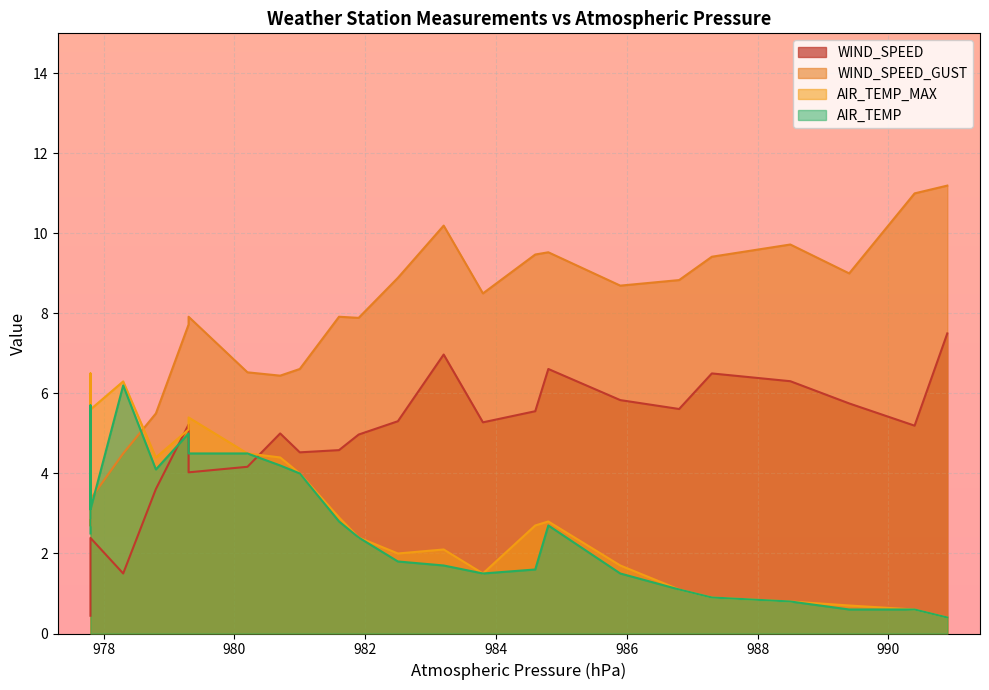

Between 981.0 and 986.8, which is larger?

986.8